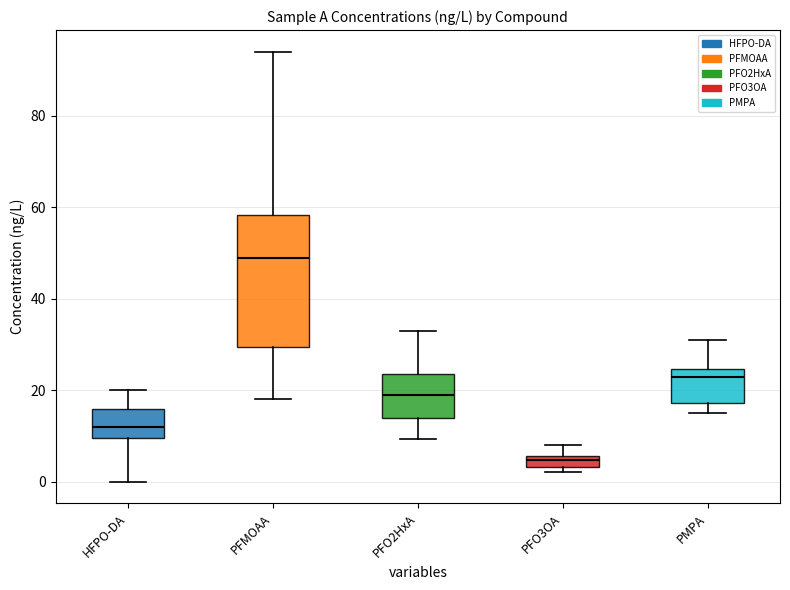

Which box's median line is the lowest?

PFO3OA